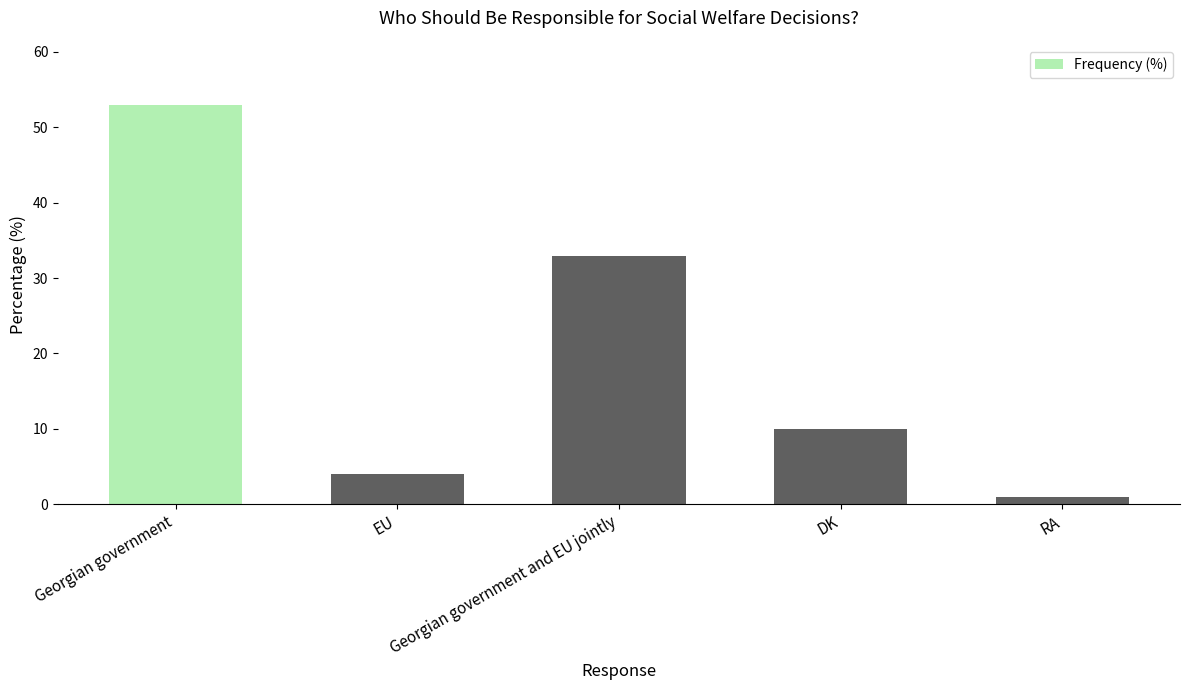

True or false: the data shows 33 at Georgian government and EU jointly.

True